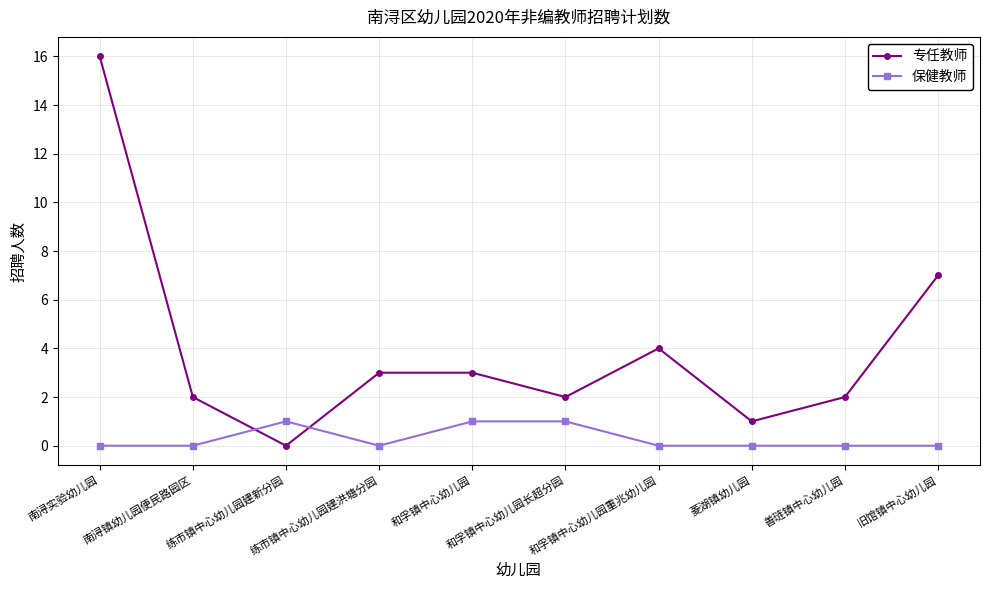

List the series in order of their overall mean, lowest first.

保健教师, 专任教师